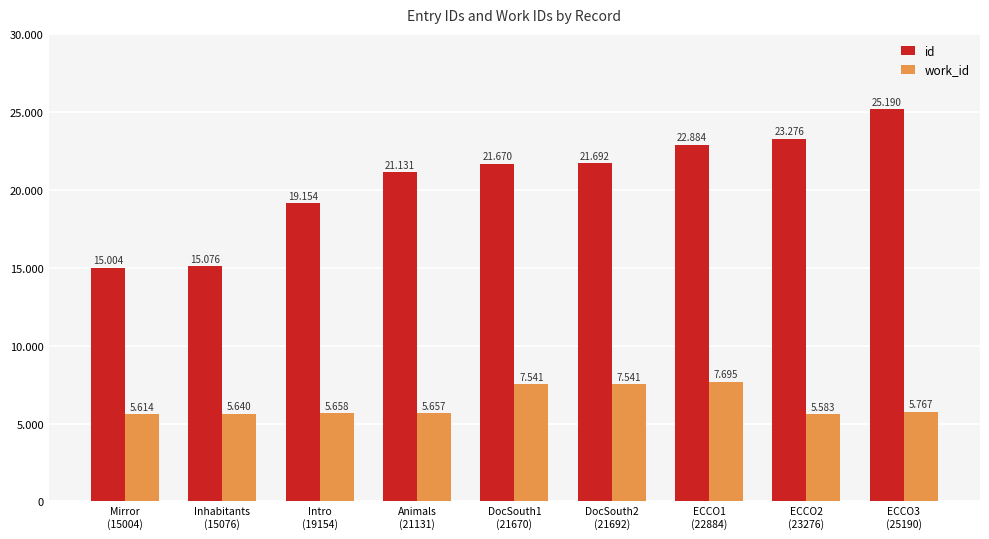

What are all the series names shown in the legend?

id, work_id